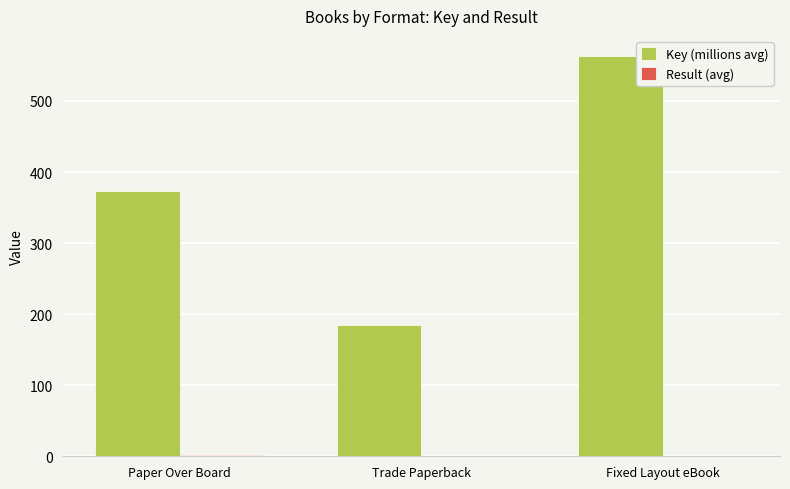

Between Paper Over Board and Trade Paperback, which series saw the biggest shift?

Key (millions avg)